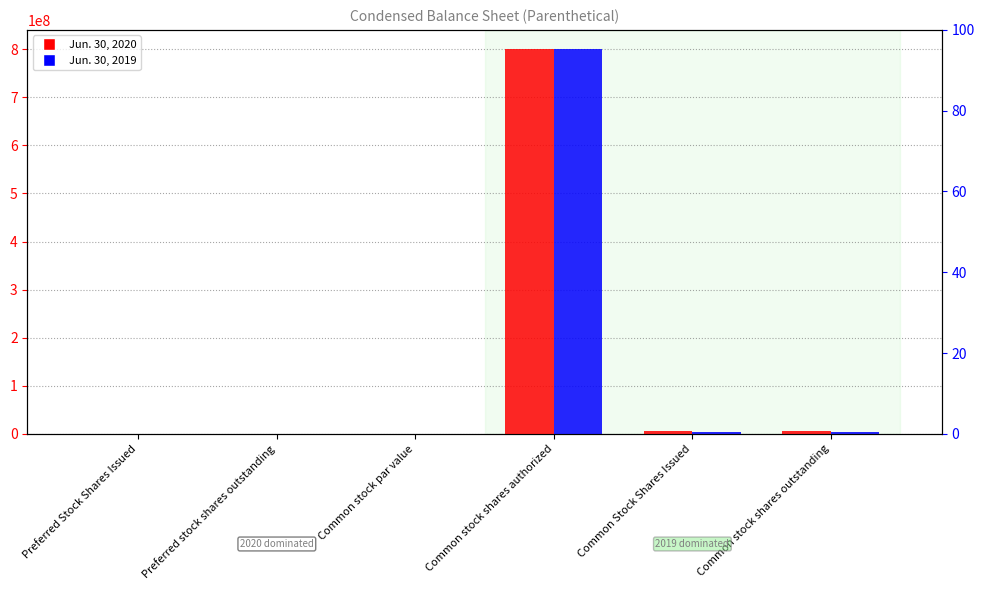

What are all the series names shown in the legend?

Jun. 30, 2020, Jun. 30, 2019